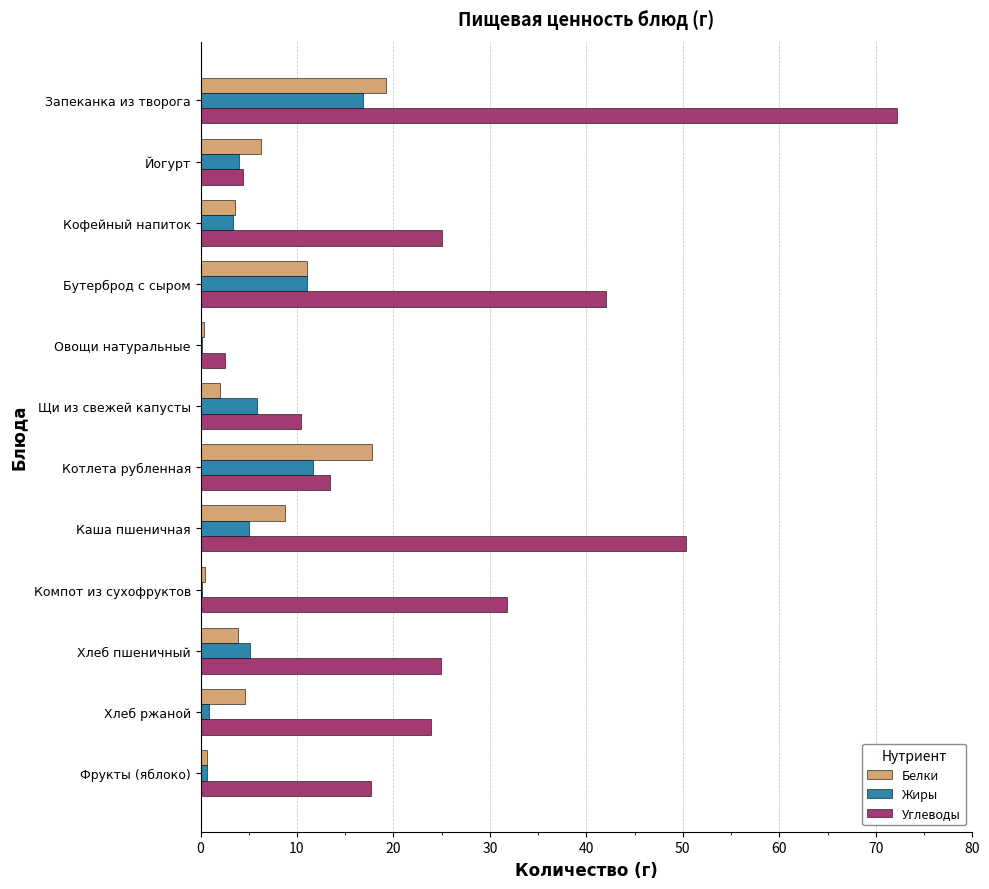

The value of Углеводы at Запеканка из творога is 110.2. True or false?

False